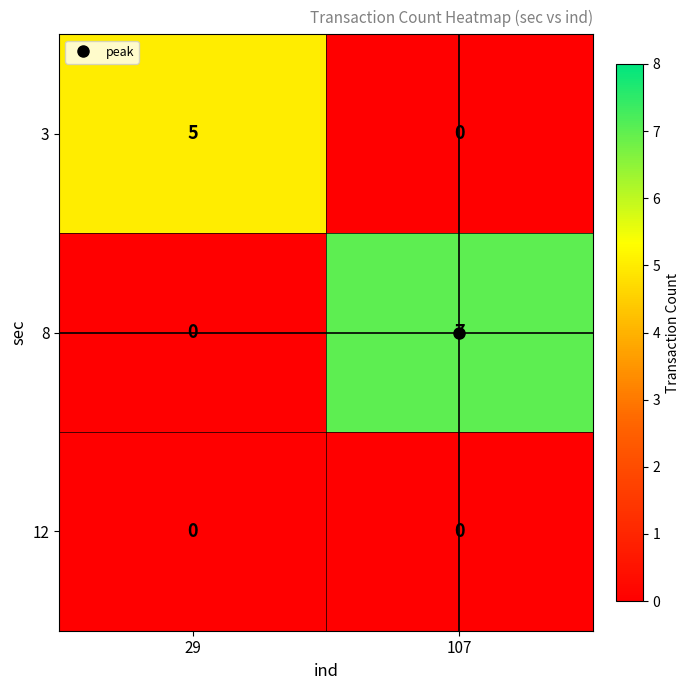

Is it true that 3 equals 3 at 29?

False